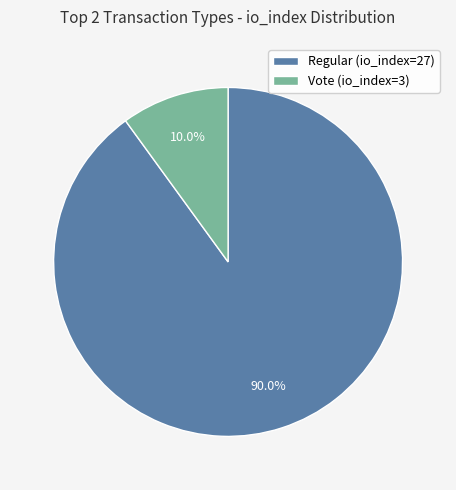

Count the number of slices in the pie.

2